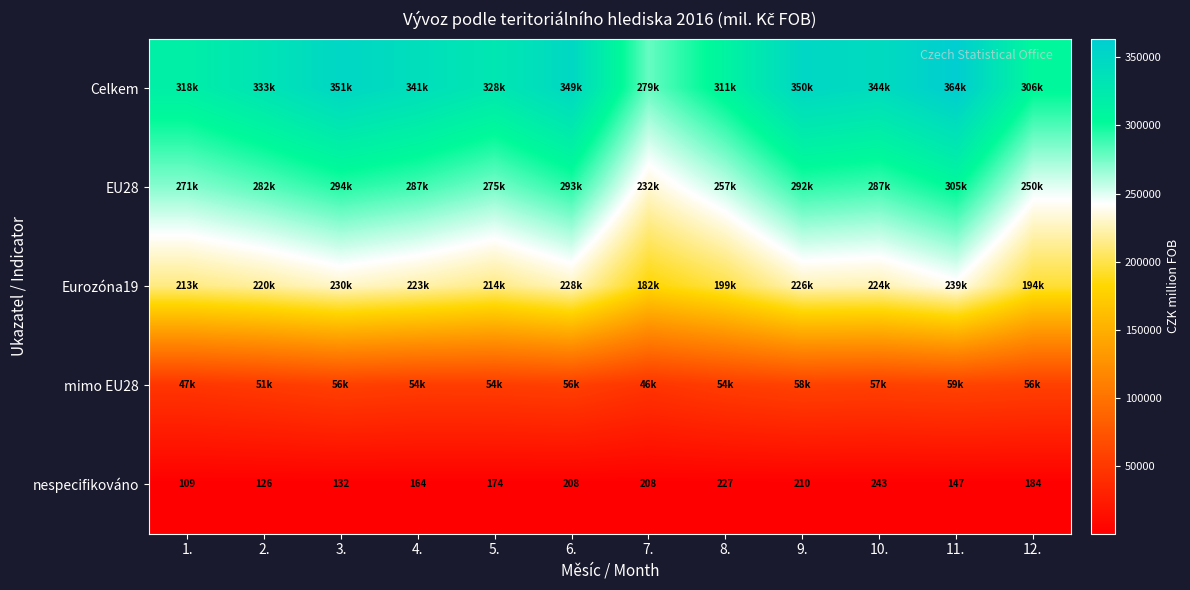

At which label is nespecifikováno closest to 176?

5.